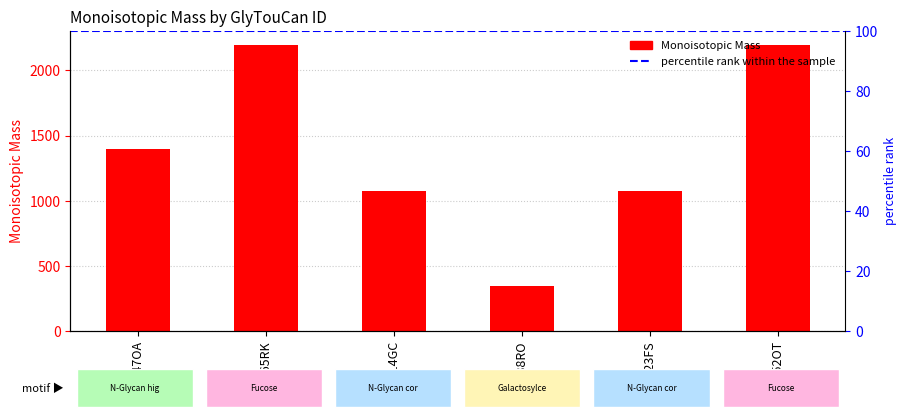

What is the label of the 3rd bar from the left?

G56014GC